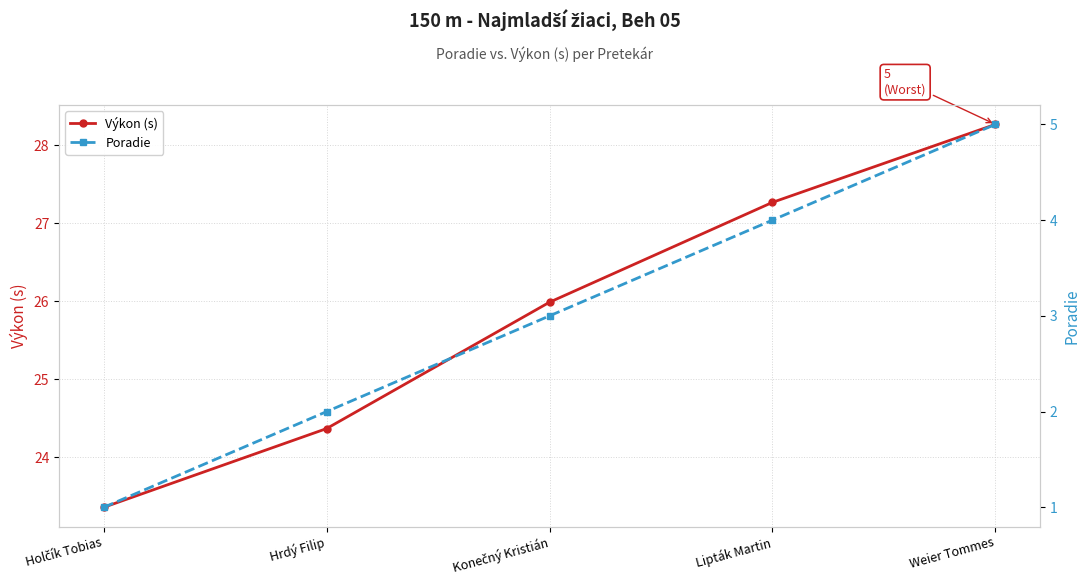

Reading left to right, extract all data points from this chart.

Výkon (s): Holčík Tobias=23.4	Hrdý Filip=24.4	Konečný Kristián=26.0	Lipták Martin=27.3	Weier Tommes=28.3
Poradie: Holčík Tobias=1.0	Hrdý Filip=2.0	Konečný Kristián=3.0	Lipták Martin=4.0	Weier Tommes=5.0